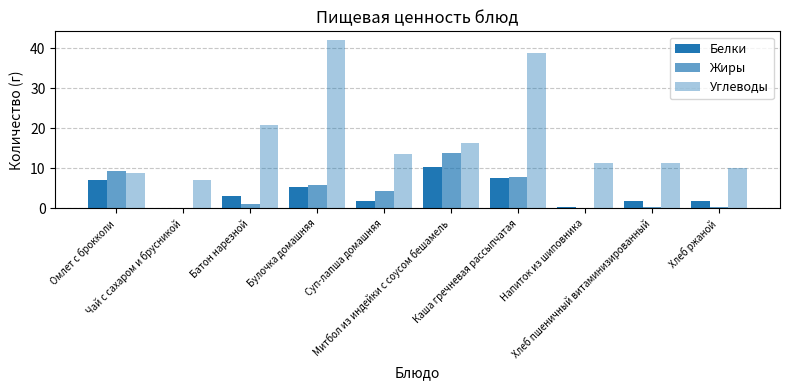

What is the average value of the Углеводы series?

18.0